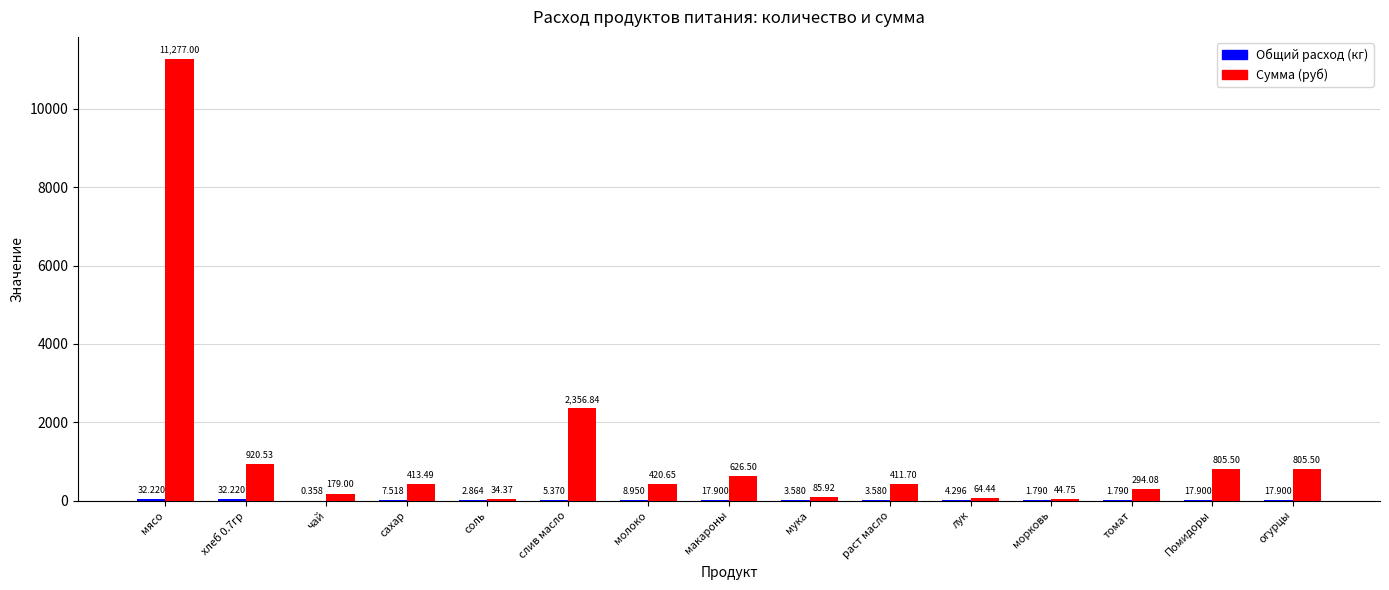

How many groups of bars are there?

15